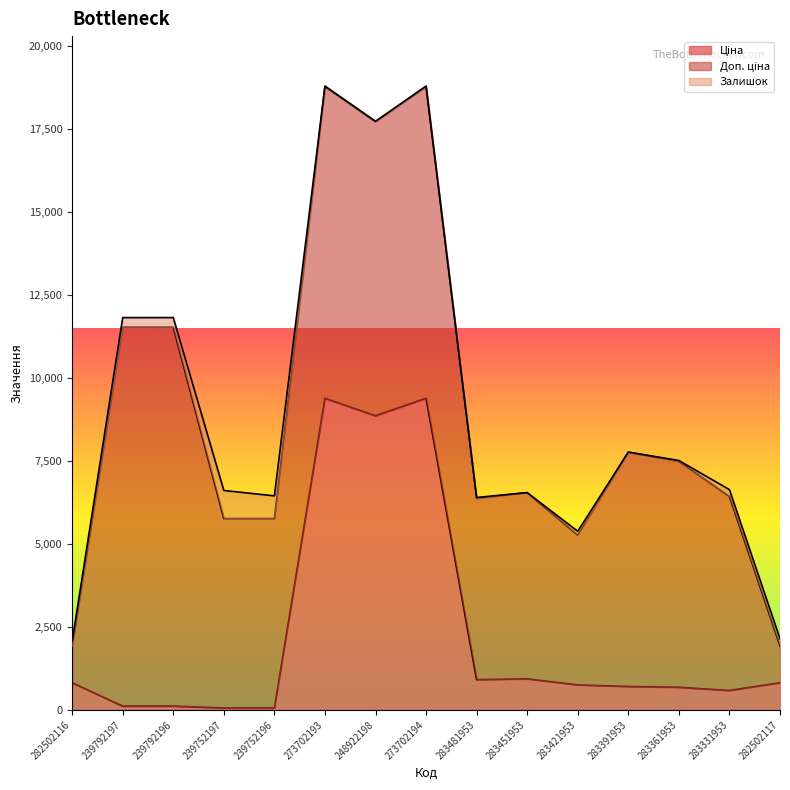

Does the chart display data point markers on the line(s)?

No